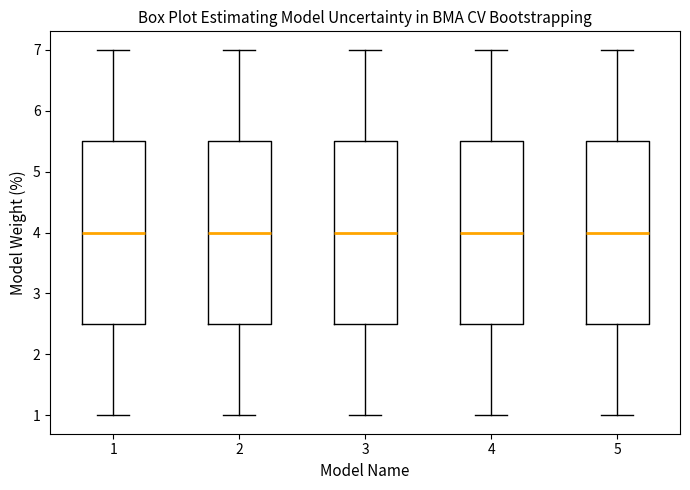

Where does the median line of the box at x = 2 sit on the y-axis? The values are not printed on the chart, so give them approximately, as read against the axis.

4.0